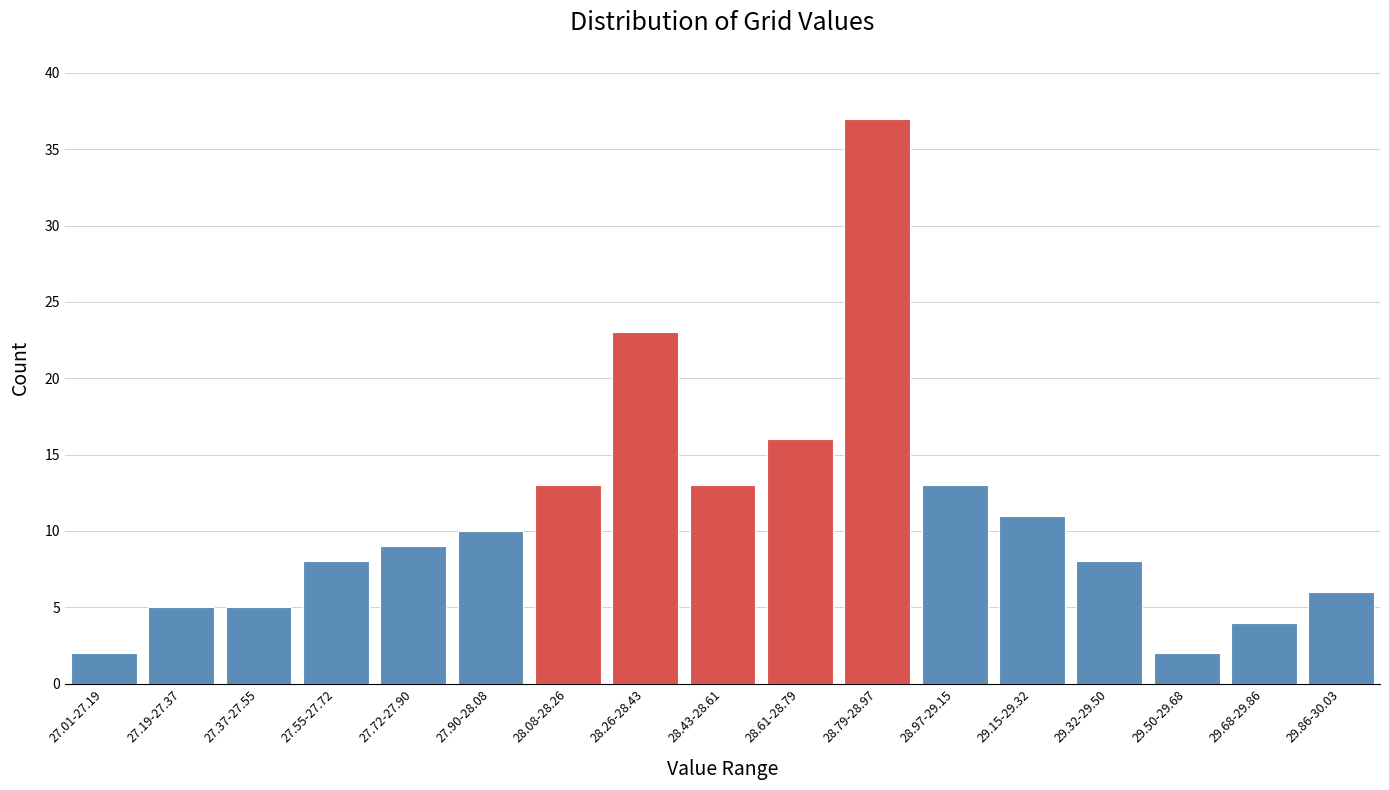

Reading left to right, list all the values displayed in this chart.

27.01-27.19=2	27.19-27.37=5	27.37-27.55=5	27.55-27.72=8	27.72-27.90=9	27.90-28.08=10	28.08-28.26=13	28.26-28.43=23	28.43-28.61=13	28.61-28.79=16	28.79-28.97=37	28.97-29.15=13	29.15-29.32=11	29.32-29.50=8	29.50-29.68=2	29.68-29.86=4	29.86-30.03=6